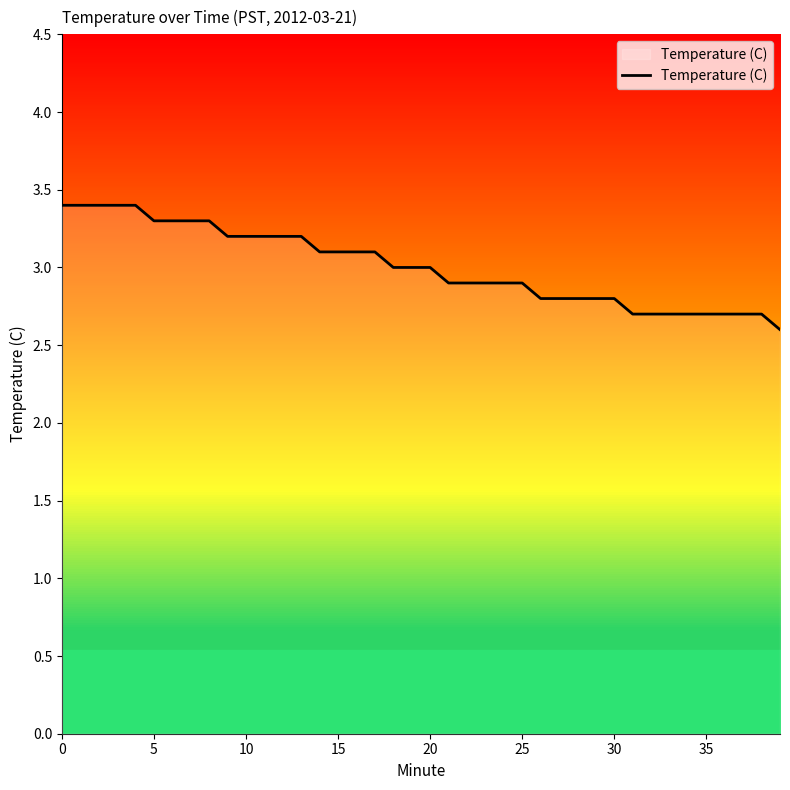

Is it true that Temperature (C) equals 2.8 at 30?

True